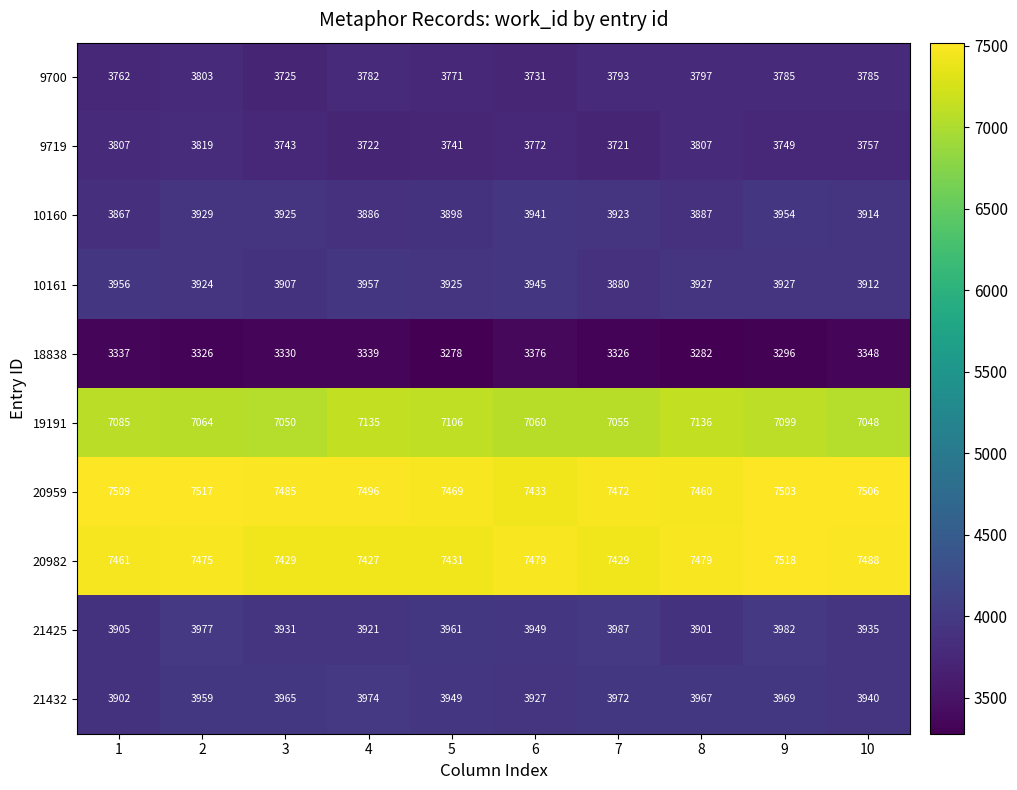

What is the approximate value of 21425 at 1?

3905